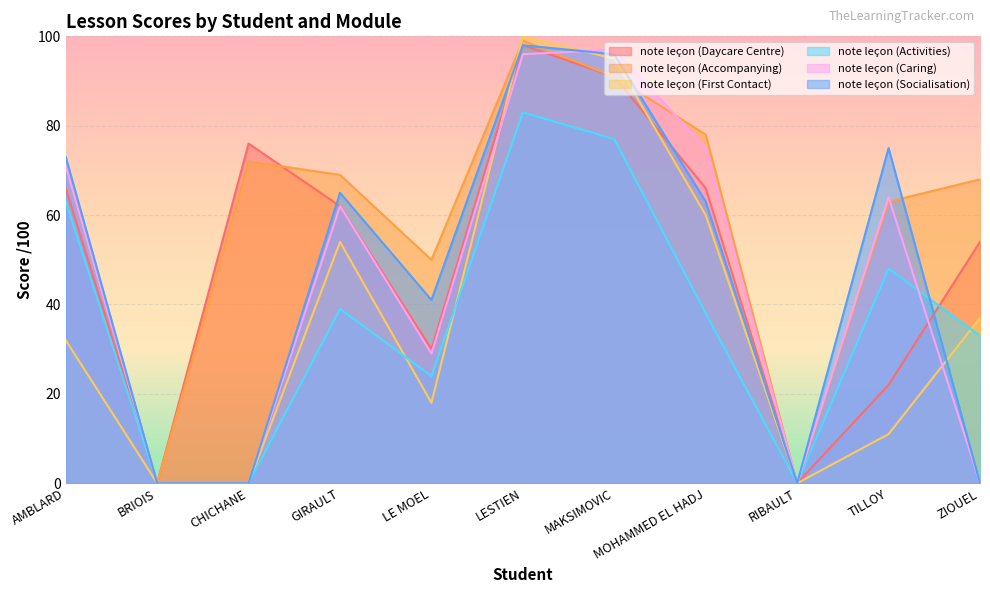

How many interior local valleys does the note leçon (First Contact) series have?

2